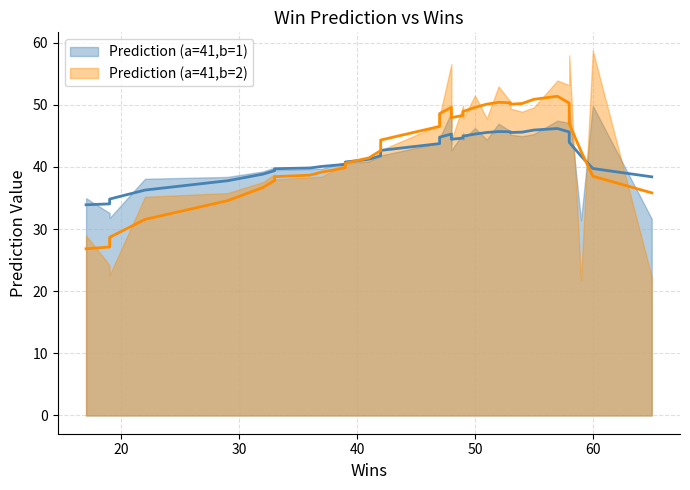

In Prediction (a=41,b=2), how many points are higher than both neighbors (excluding endpoints)?

6